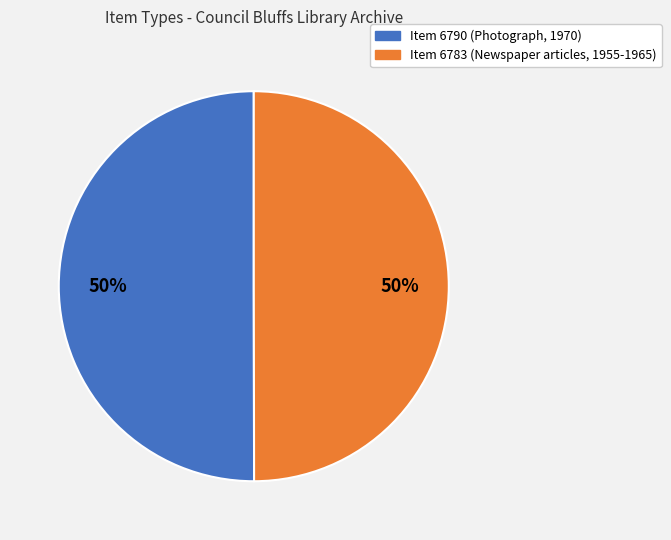

What is the ratio of the value at Item 6783 (Newspaper articles, 1955-1965) to the value at Item 6790 (Photograph, 1970)?

1.0